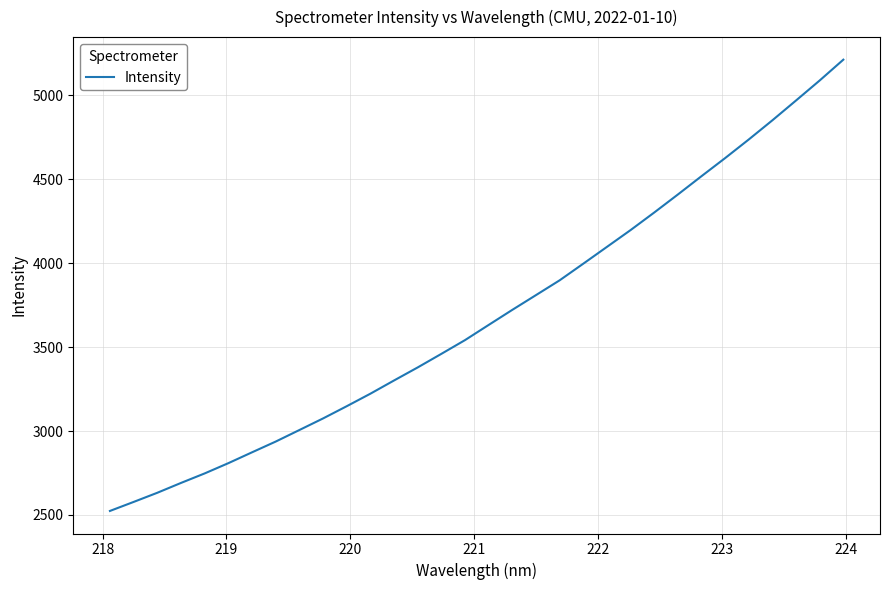

Does the chart have visible grid lines?

Yes